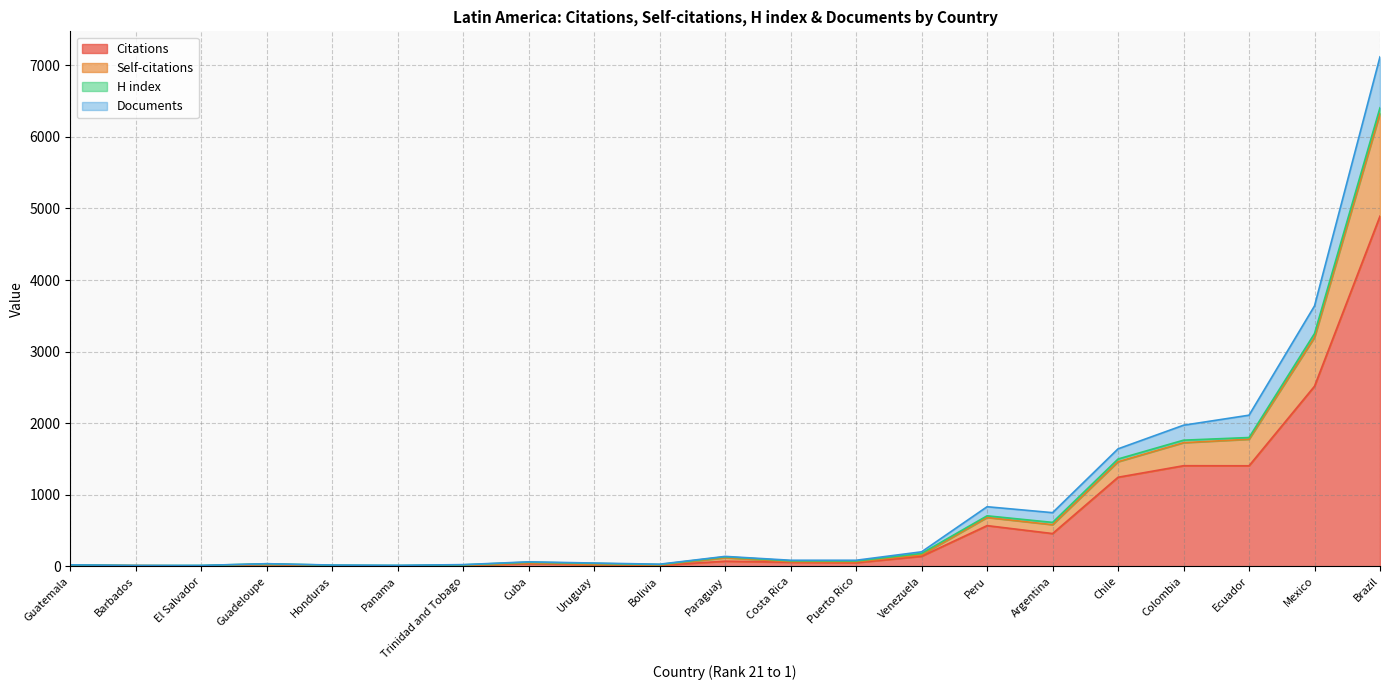

The value of Citations at Chile is 1707. True or false?

False